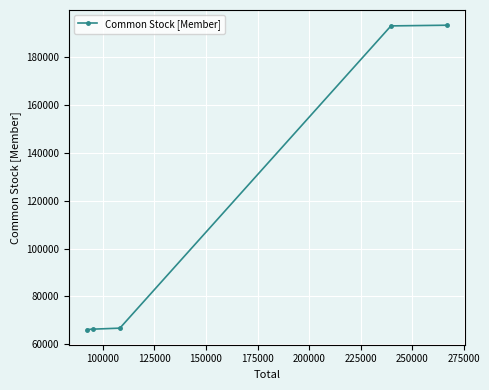

What is the difference between the second highest and minimum values?

126770